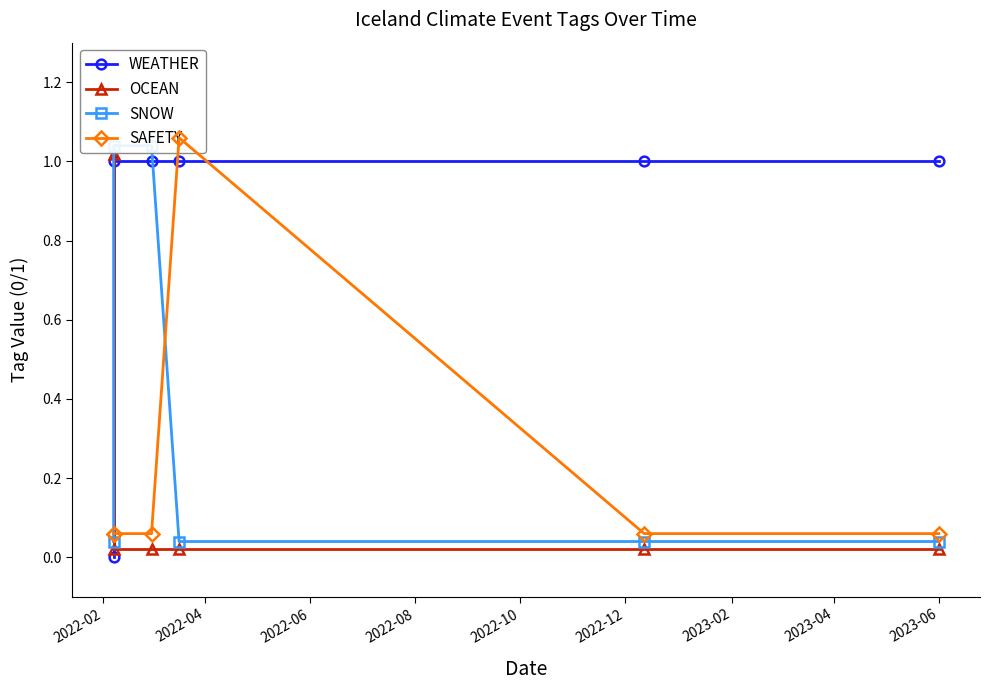

Rank the series by their maximum value, from highest to lowest.

SAFETY, SNOW, OCEAN, WEATHER